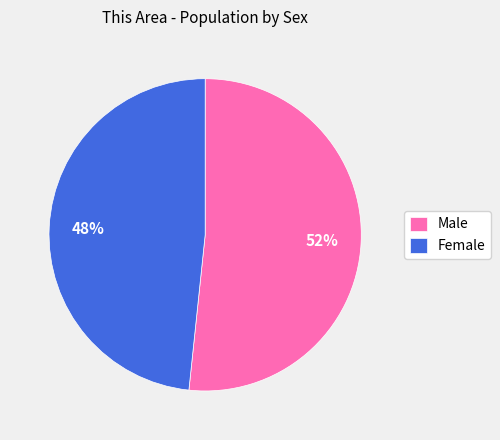

Which slice represents more than half of the pie?

Male